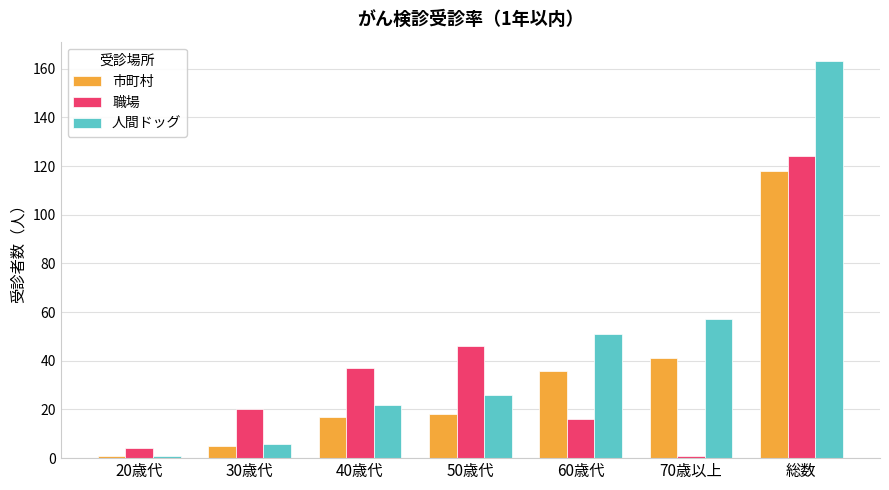

At which label does 市町村 reach its minimum?

20歳代